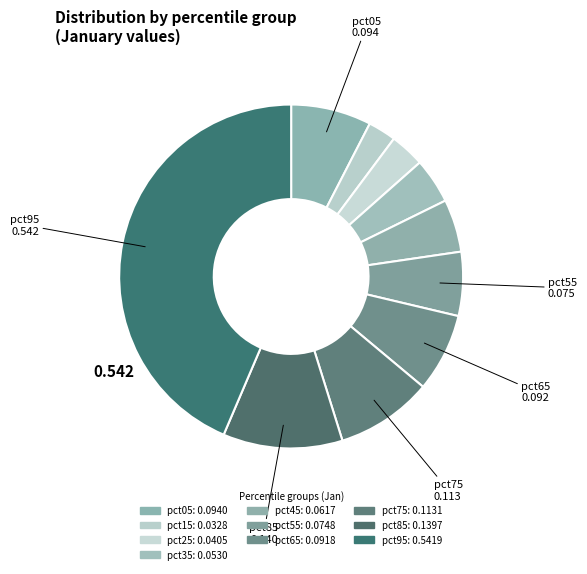

Which category has the smallest portion of the pie?

pct15